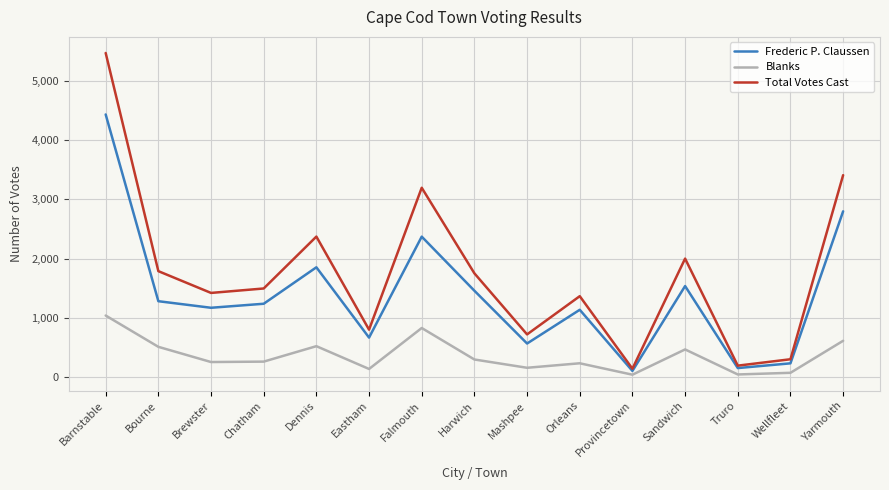

What is the maximum value for Total Votes Cast?

5474